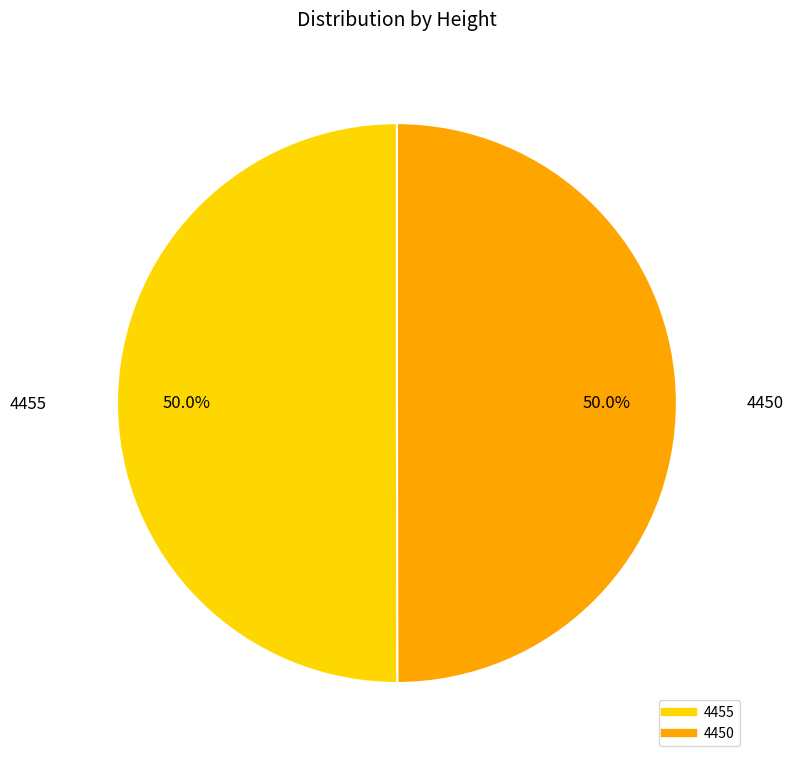

What is the ratio of the value at 4455 to the value at 4450?

1.0